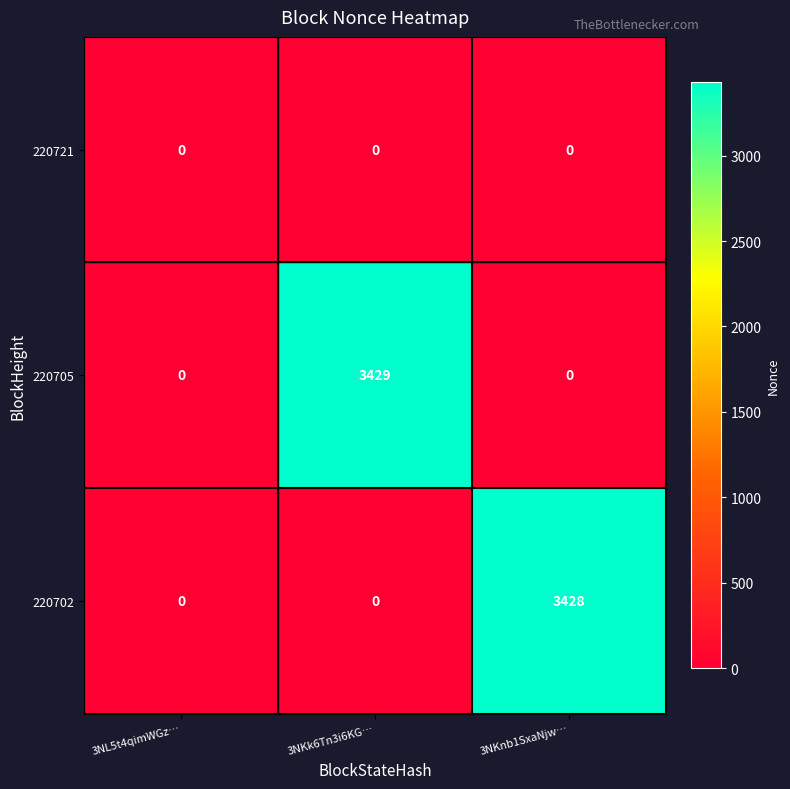

Count the number of data series in this chart.

3